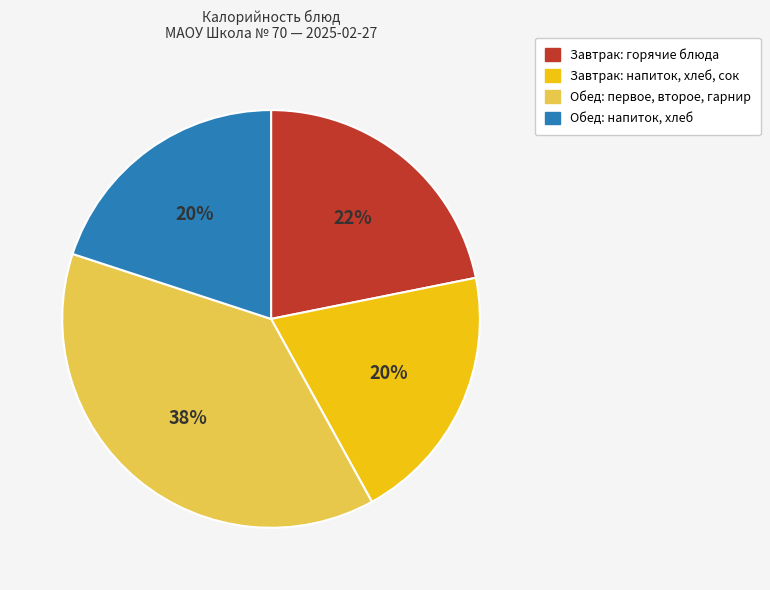

Does any single category account for the majority?

No